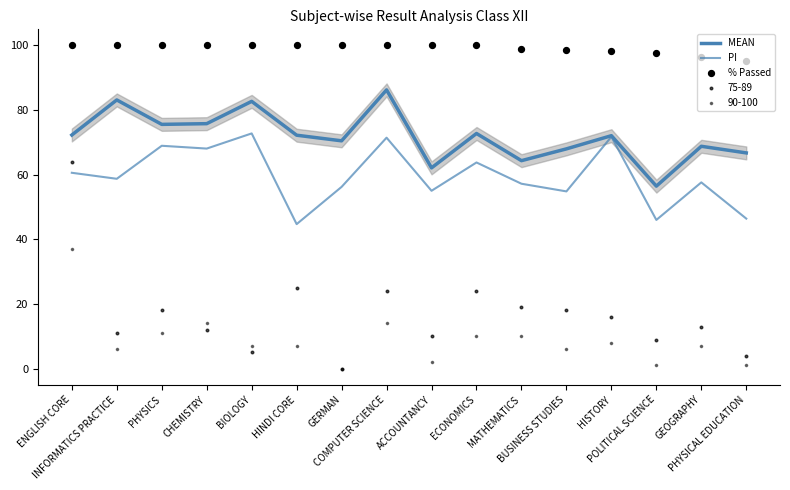

Is the value of PI at HISTORY greater than the value of MEAN at HISTORY?

No